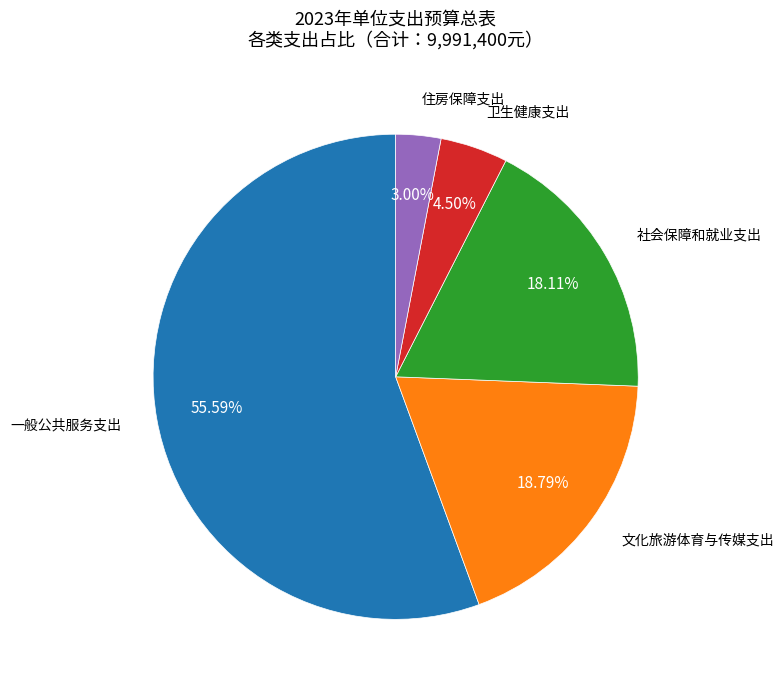

Is there a majority slice in this chart?

Yes